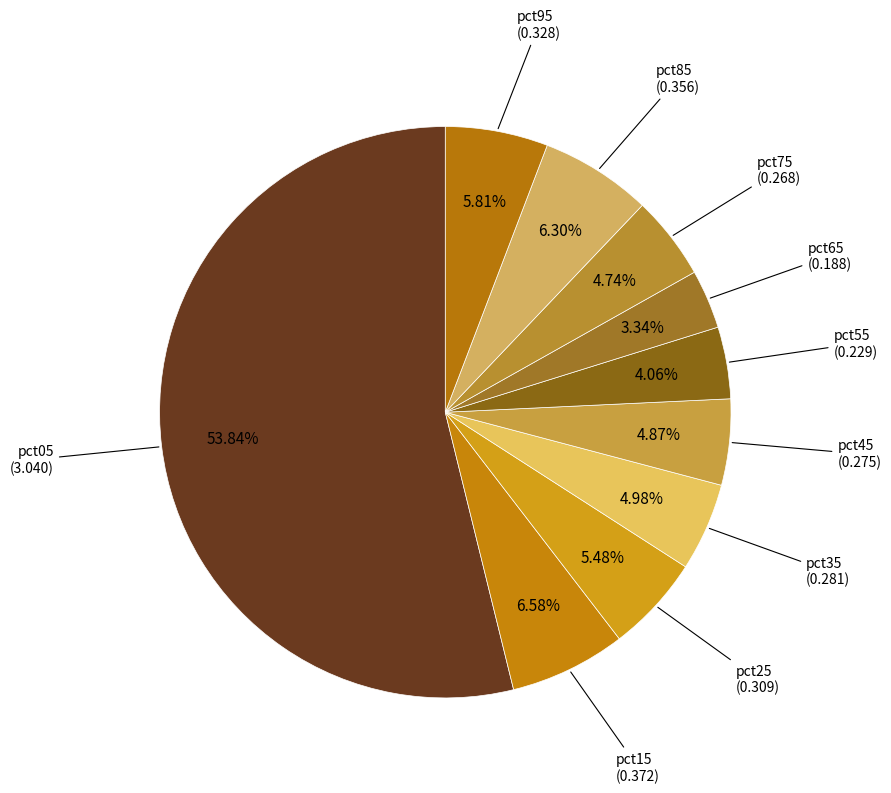

How many segments does this pie chart have?

10